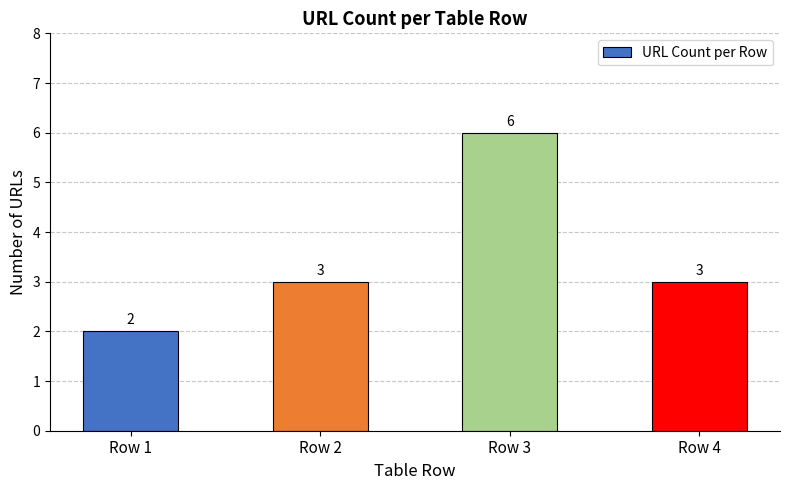

Is it true that the value at Row 4 is 2?

False